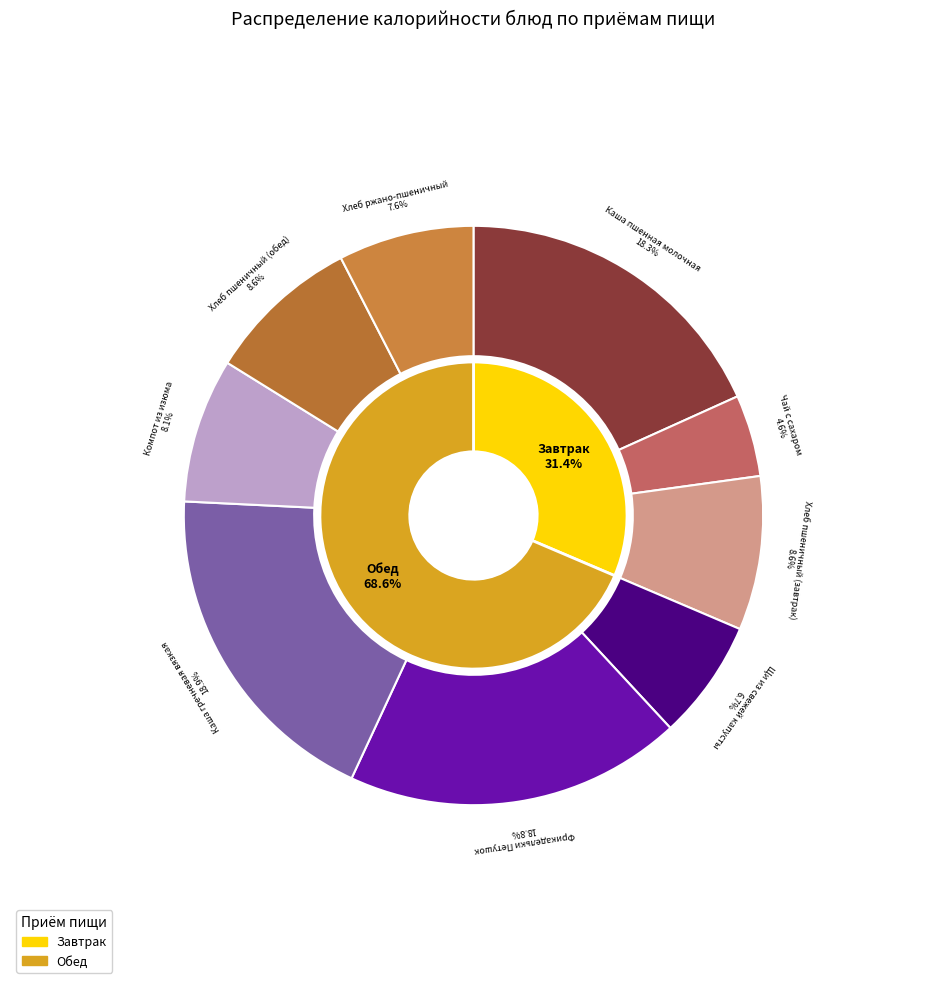

What percentage is the Чай с сахаром slice, to the nearest percent?

5%